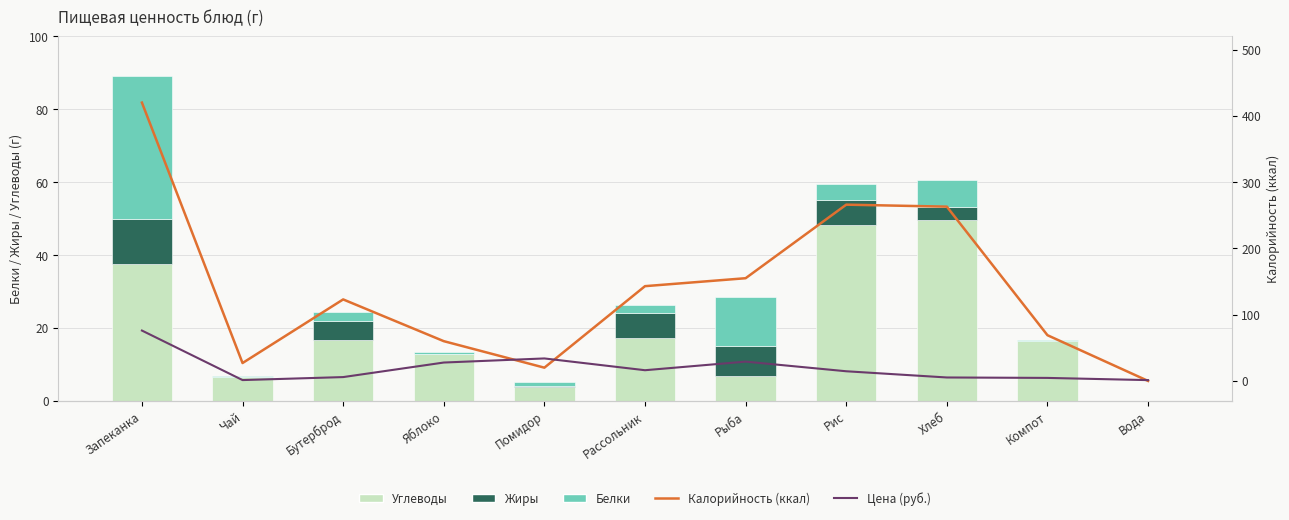

How many data points in Калорийность (ккал) are less than 123?

5